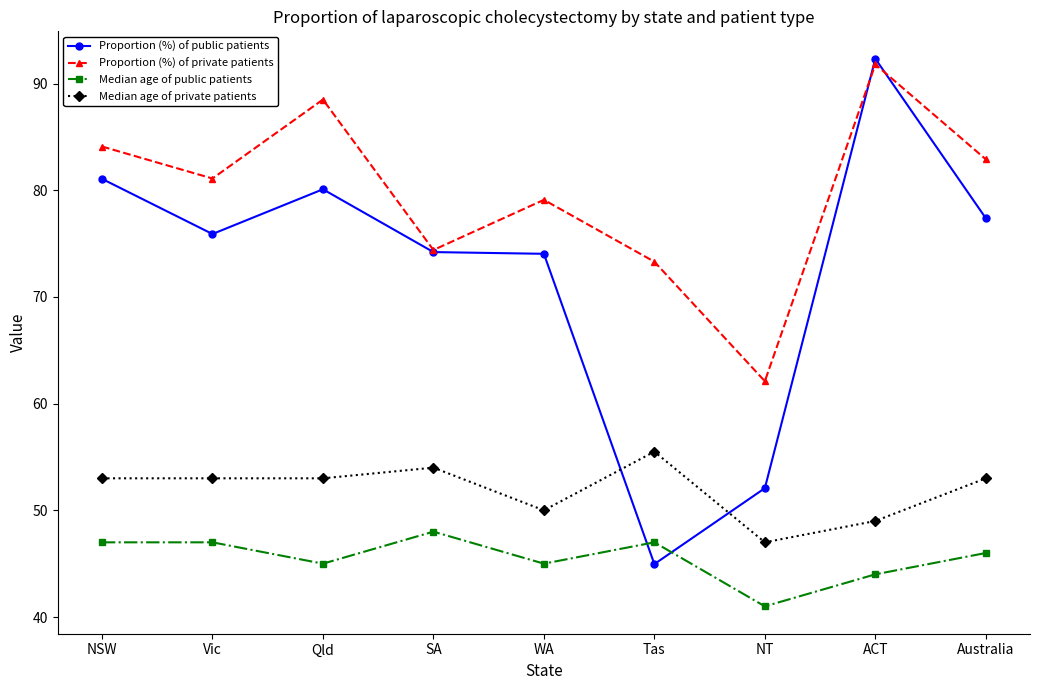

Where does the Proportion (%) of public patients series first go above 75?

NSW